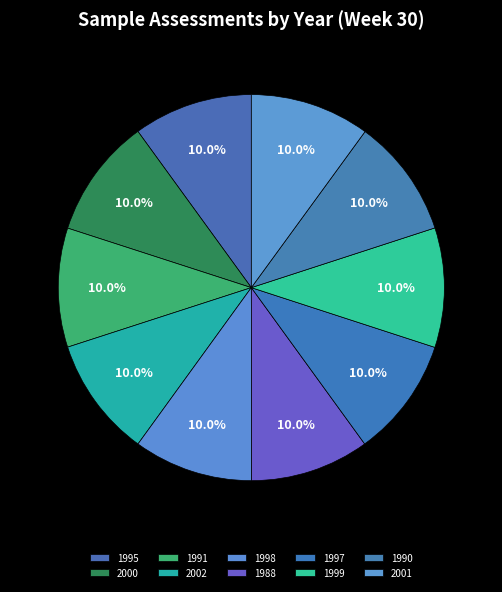

To the nearest percent, what is the combined percentage of 1997 and 2000?

20%